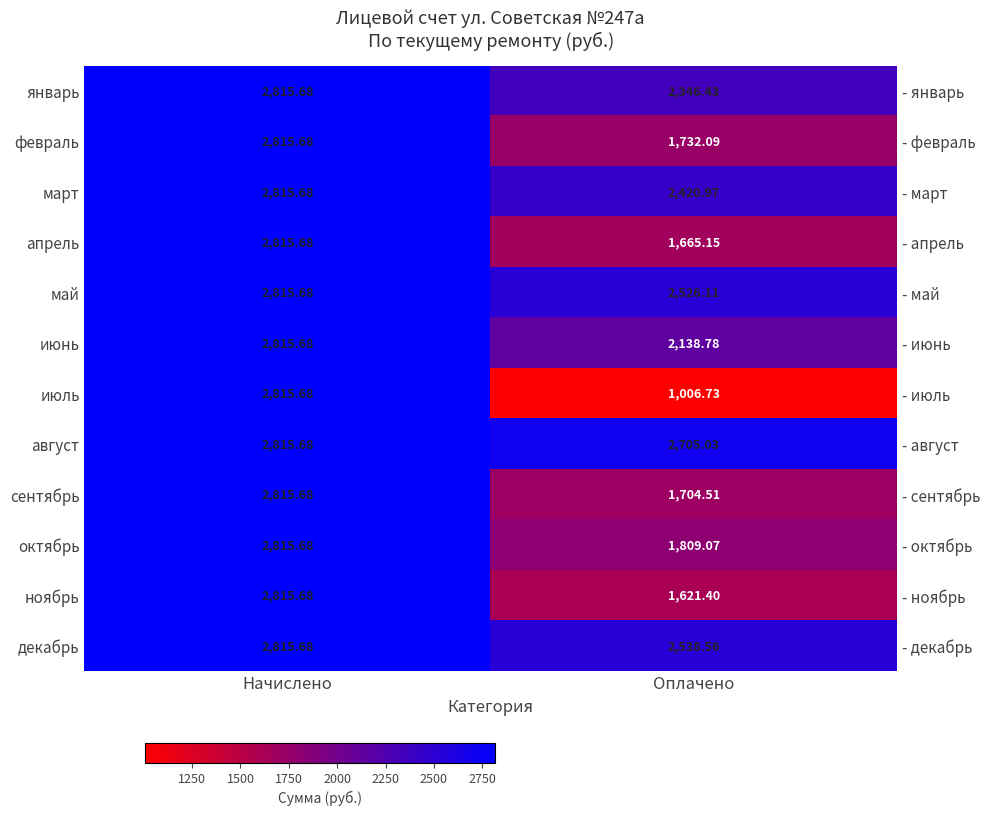

Which category has the lowest value across all series?

Оплачено